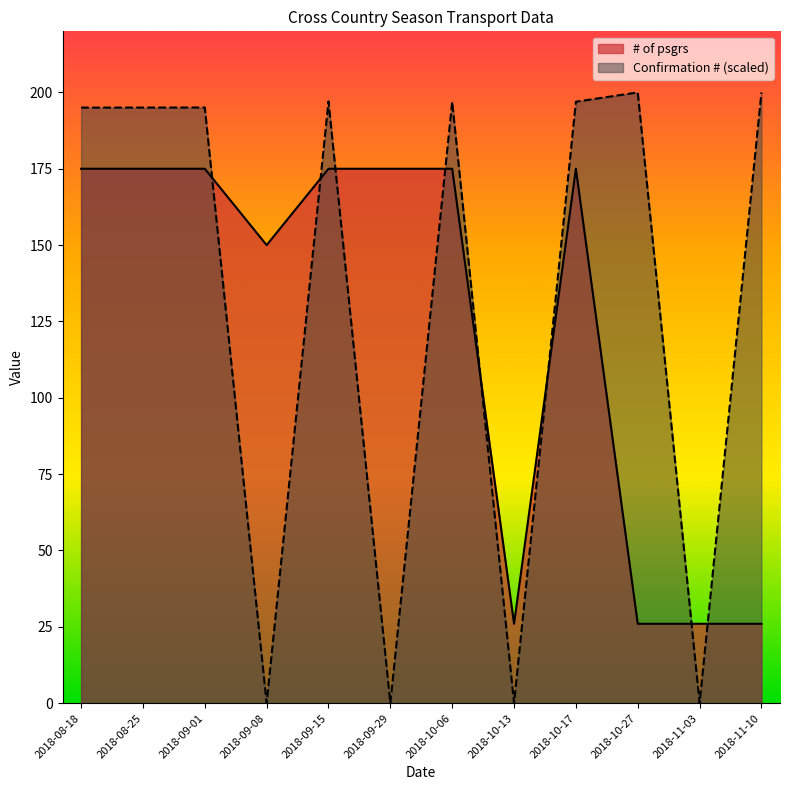

What is the value of the 6th point from the left?

175